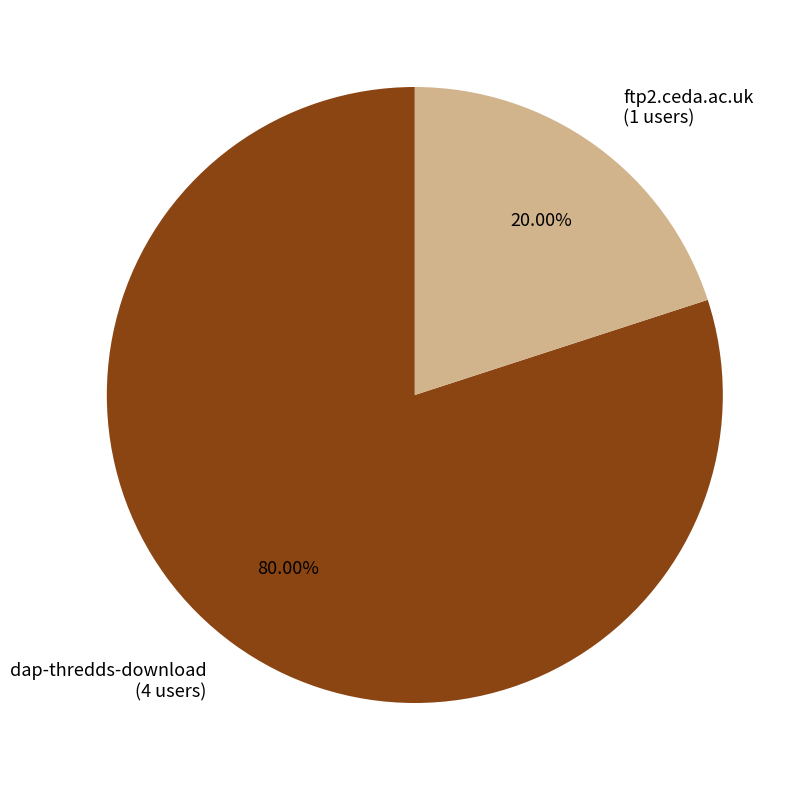

To the nearest percent, what is the combined percentage of ftp2.ceda.ac.uk and dap-thredds-download?

100%